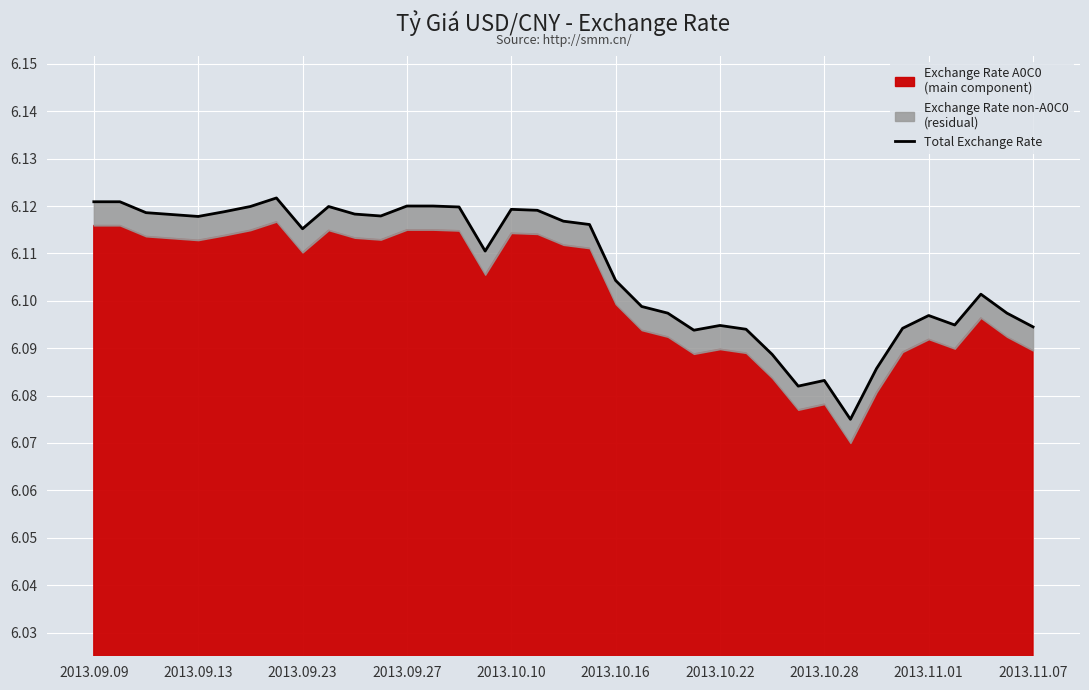

What is the approximate value at 2013.10.16?

6.1